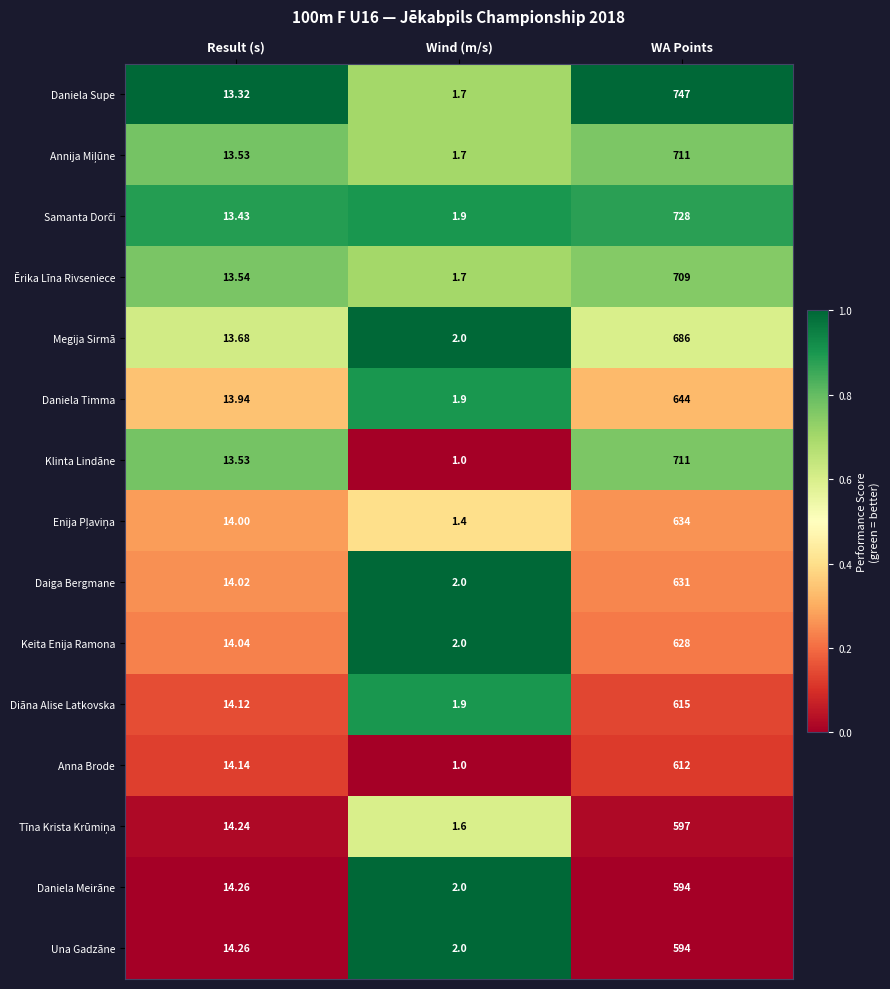

What is the total value across all series at Wind (m/s)?

25.8